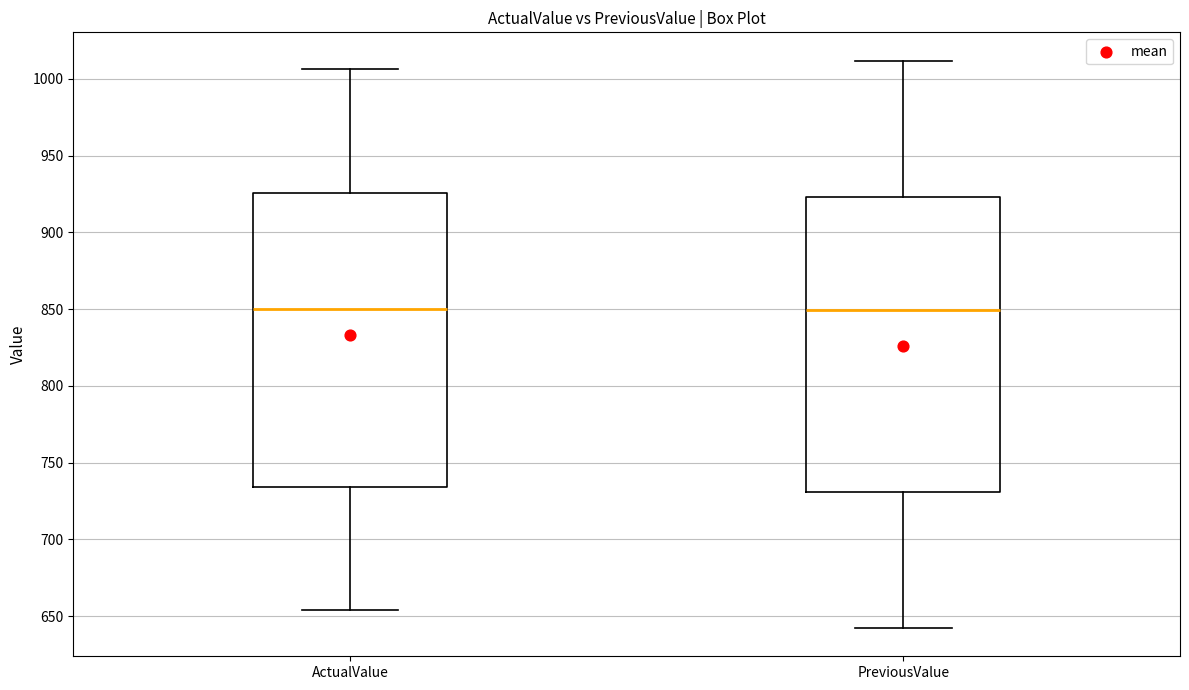

Reading left to right, read every box against the y-axis: the position of its median line, the range the box covers, and the ends of its whiskers. The values are not printed on the chart, so give them approximately, as read against the axis.

ActualValue: median 850, box 735 to 925, whiskers 655 to 1005
PreviousValue: median 850, box 730 to 925, whiskers 640 to 1010